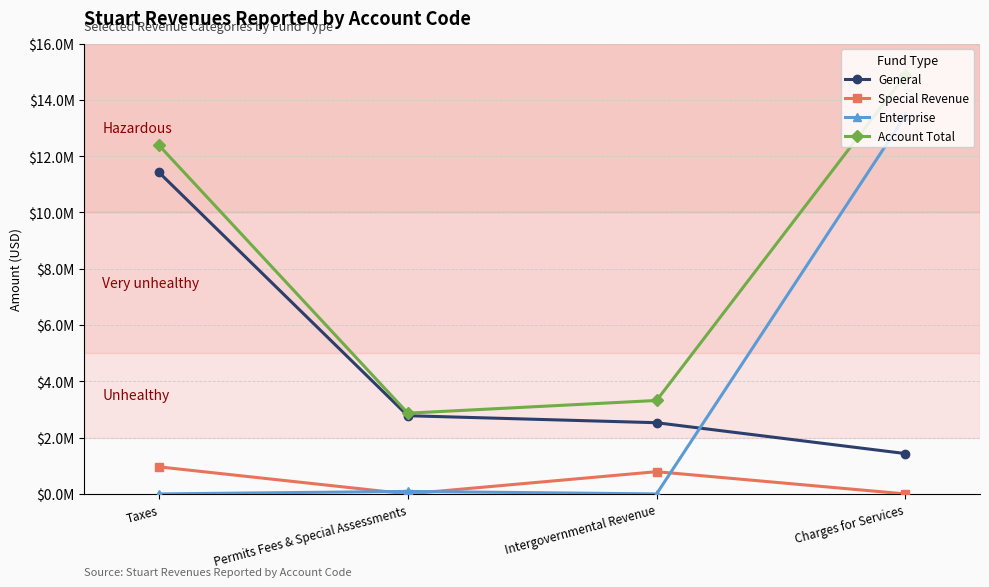

Is this an area chart (filled region under the line)?

No